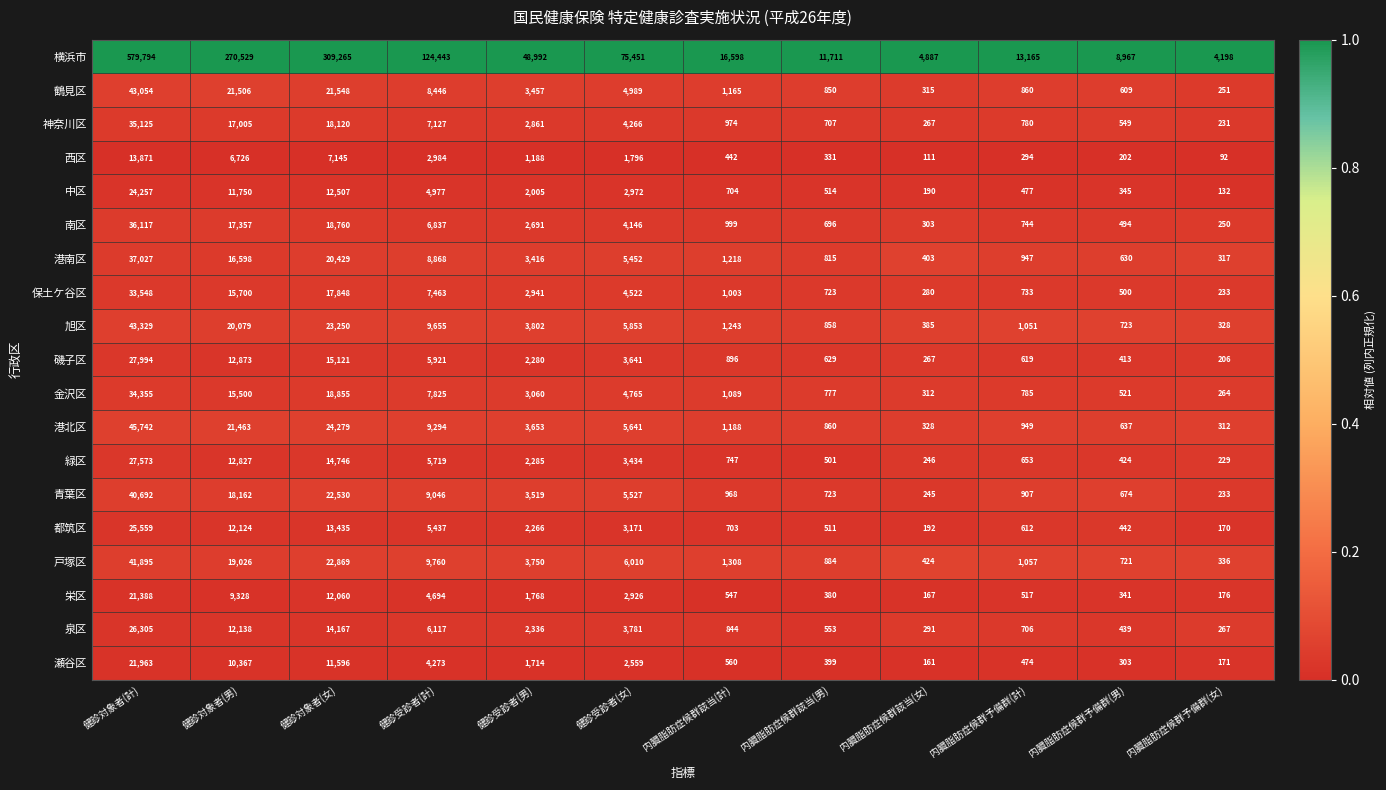

List the series in order of their peak value, lowest first.

西区, 栄区, 瀬谷区, 中区, 都筑区, 泉区, 緑区, 磯子区, 保土ケ谷区, 金沢区, 神奈川区, 南区, 港南区, 青葉区, 戸塚区, 鶴見区, 旭区, 港北区, 横浜市